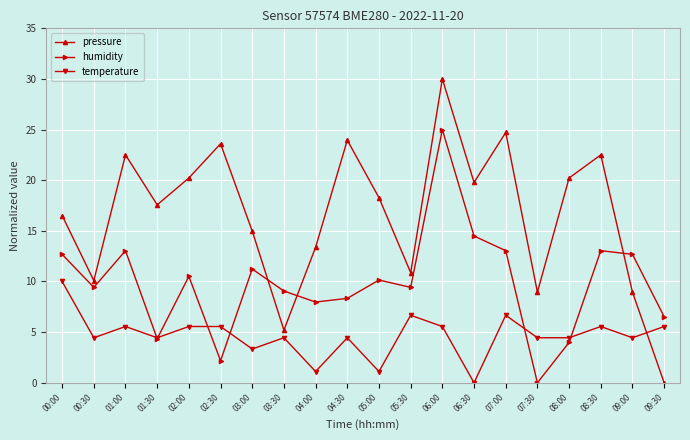

Is it true that humidity equals 0.0 at 07:30?

True